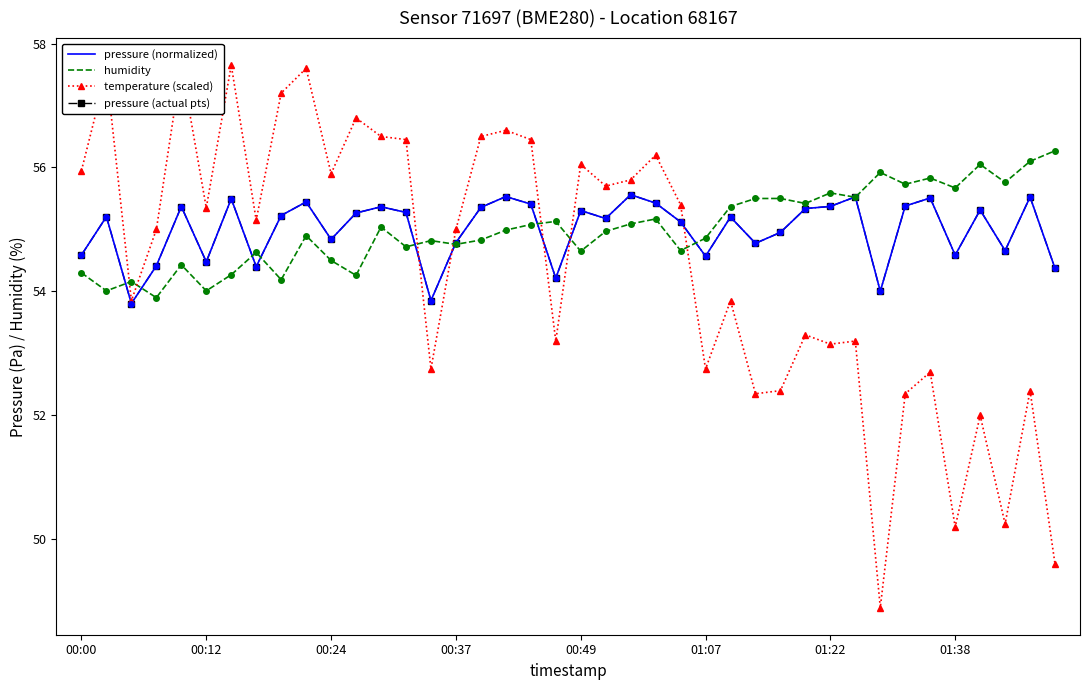

Rank the series by their maximum value, from highest to lowest.

temperature (scaled), humidity, pressure (normalized), pressure (actual pts)